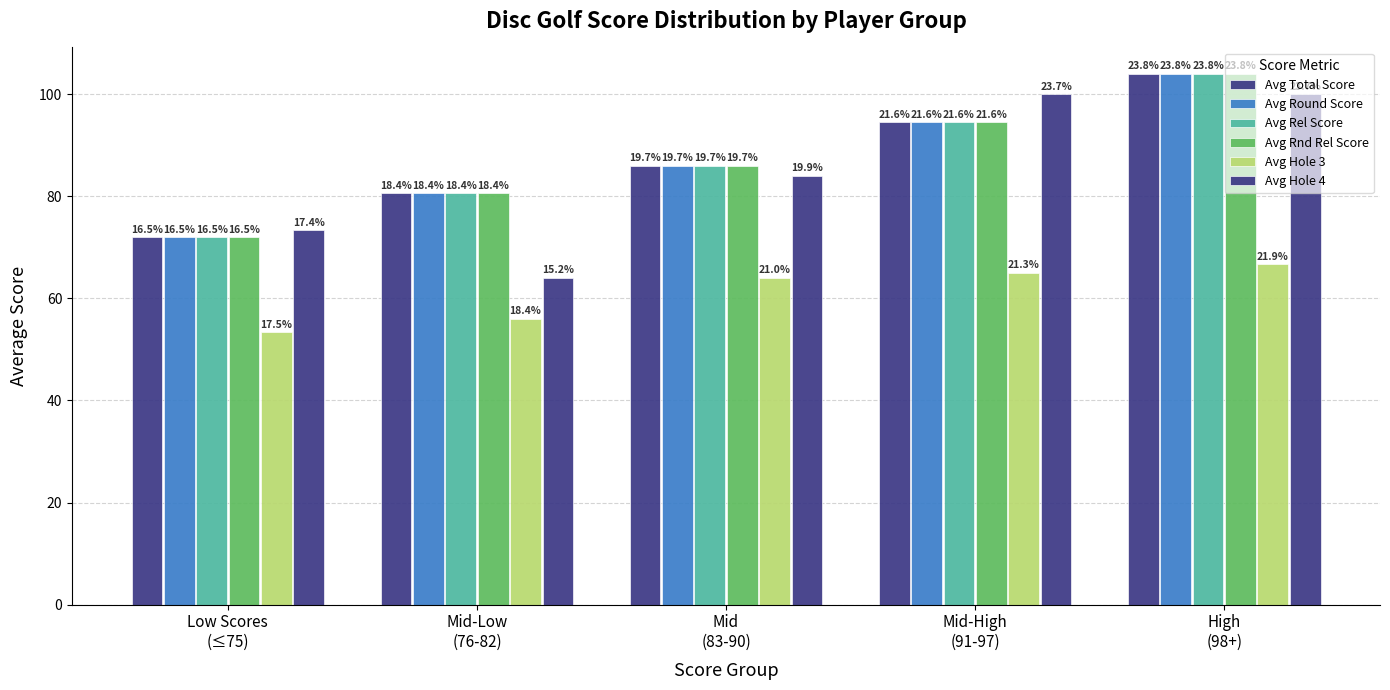

What is the label of the 5th bar from the right?

Low Scores
(≤75)